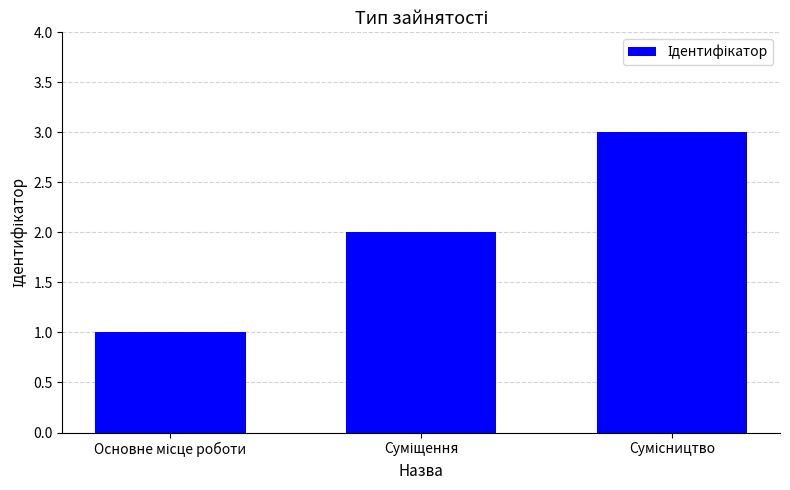

What is the greatest value displayed?

3